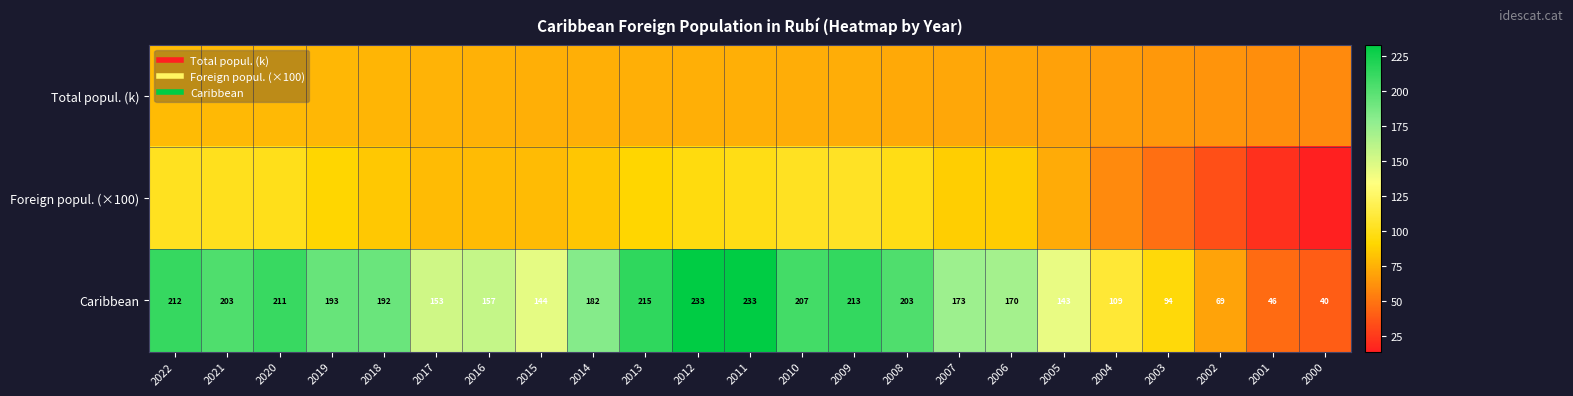

At how many categories does at least one series exceed 228?

2